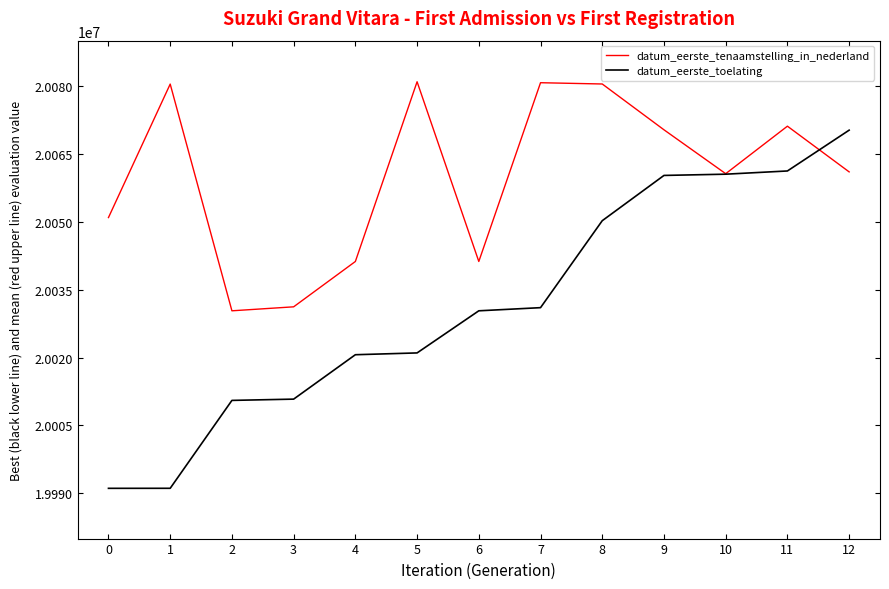

Rank the series by their maximum value, from highest to lowest.

datum_eerste_tenaamstelling_in_nederland, datum_eerste_toelating